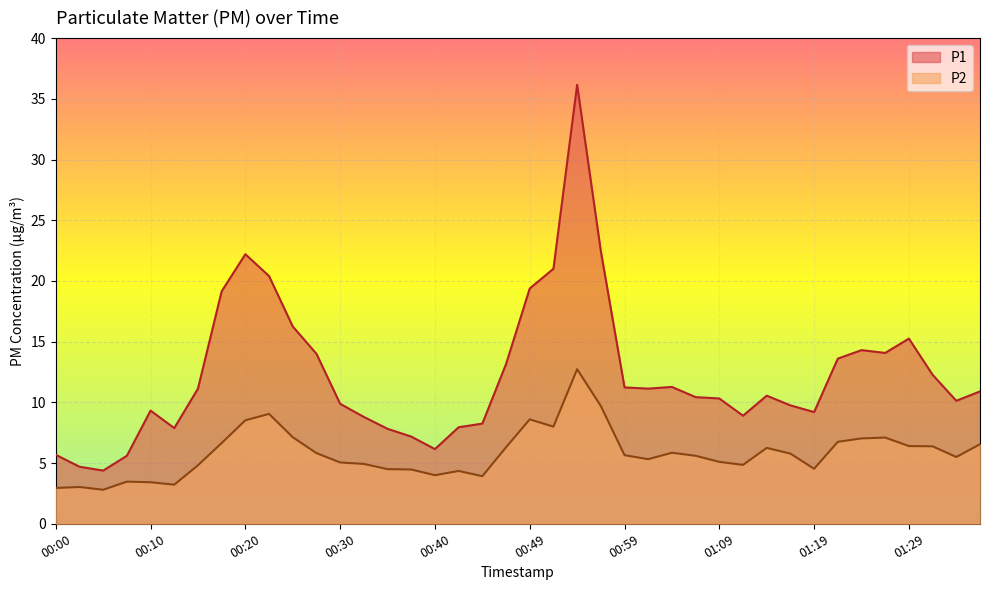

What is the sum of all P2 values?

232.1